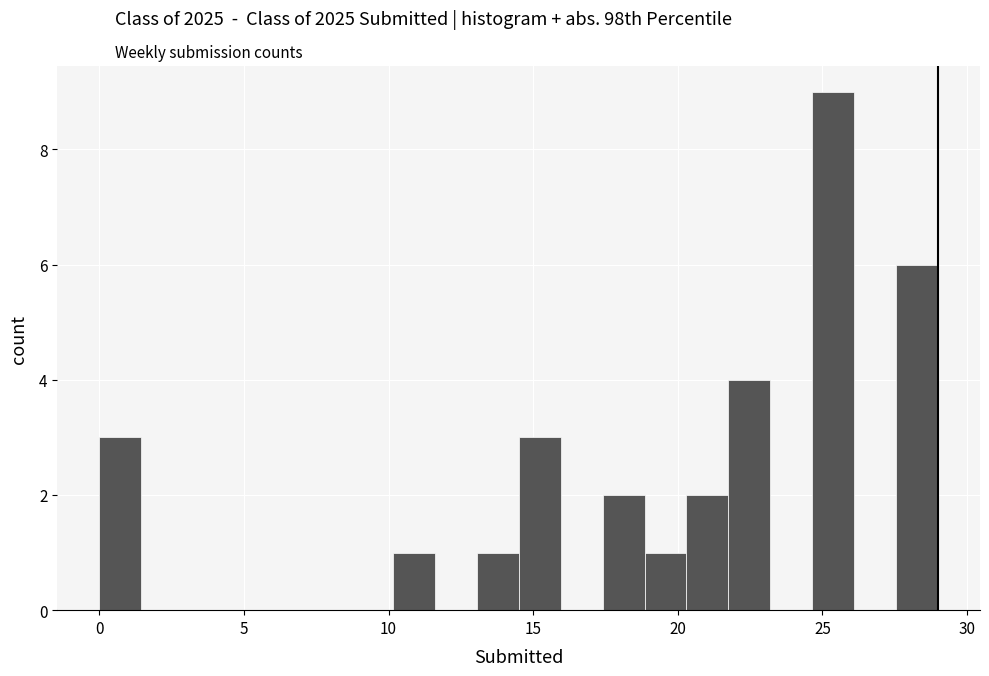

Read against the x-axis, roughly where is the centre of the tallest bar?

25.5